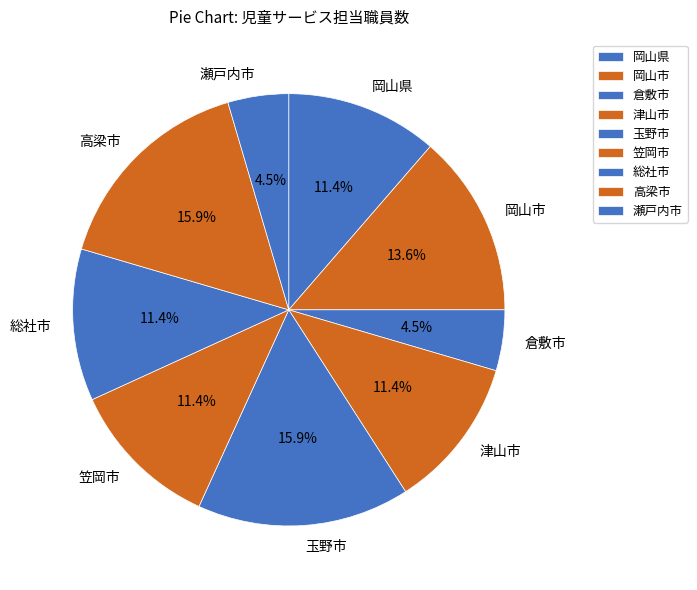

Approximately how many times larger is the value at 倉敷市 compared to 瀬戸内市?

1.0